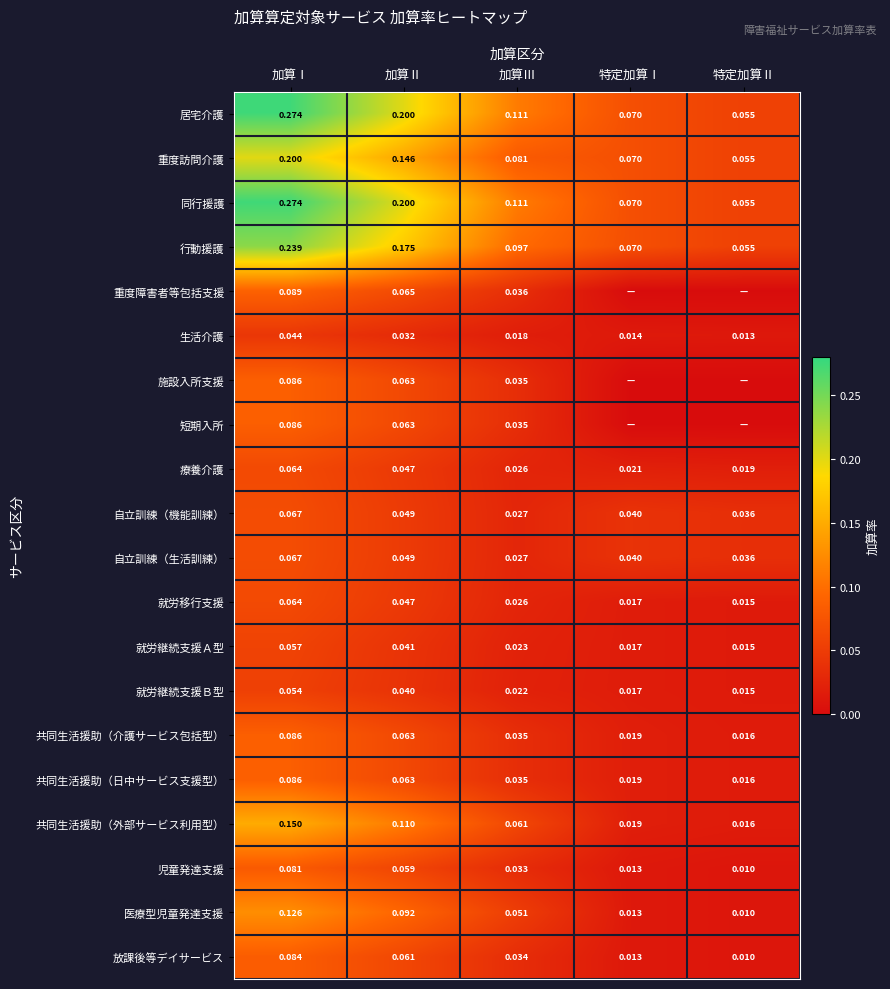

At which label does 同行援護 reach its minimum?

特定加算Ⅱ